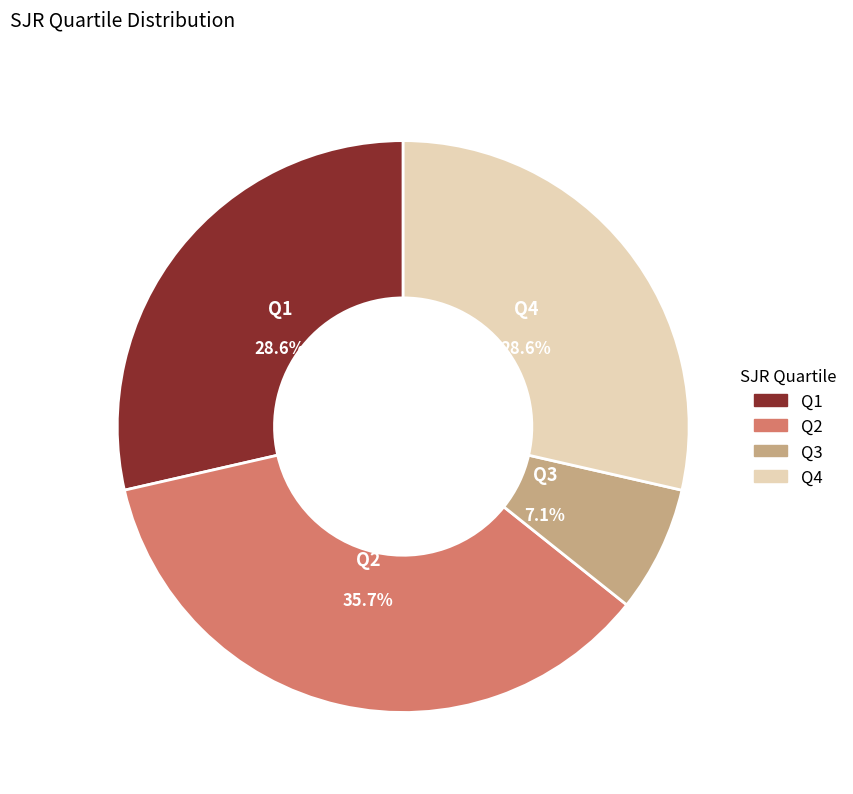

Which category has the biggest portion of the pie?

Q2